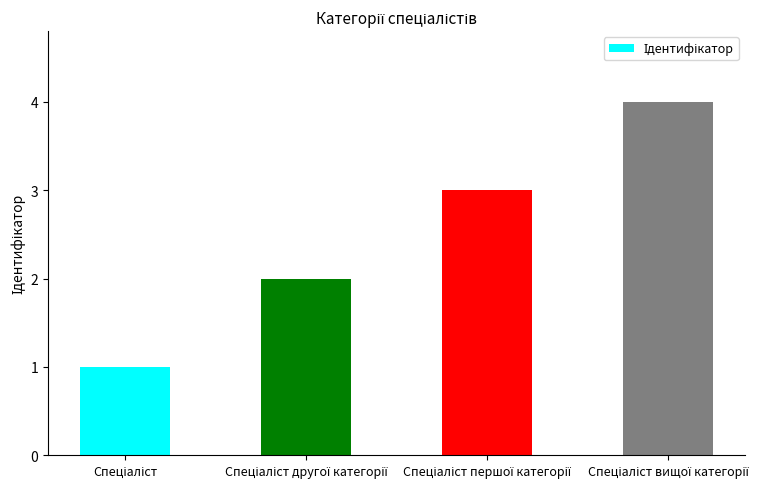

Count the number of data series in this chart.

1